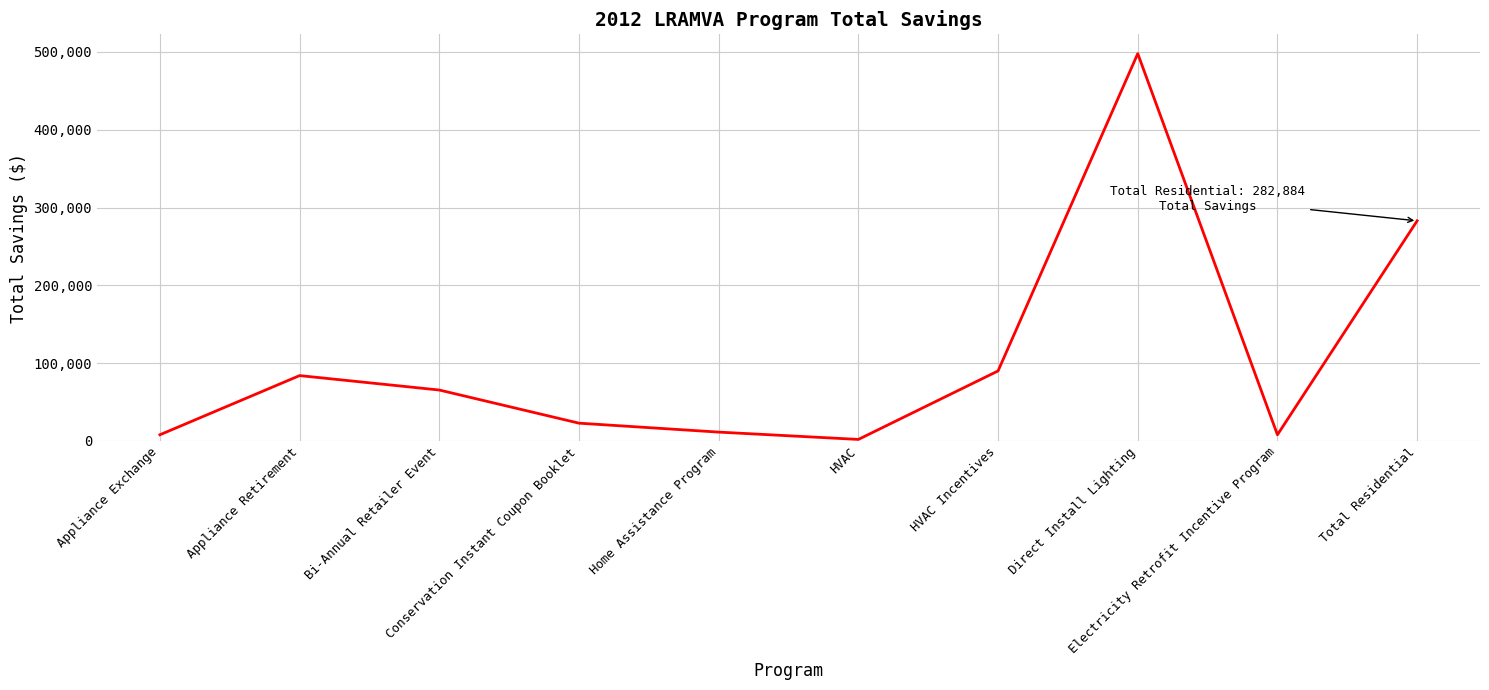

Does the chart display data point markers on the line(s)?

No